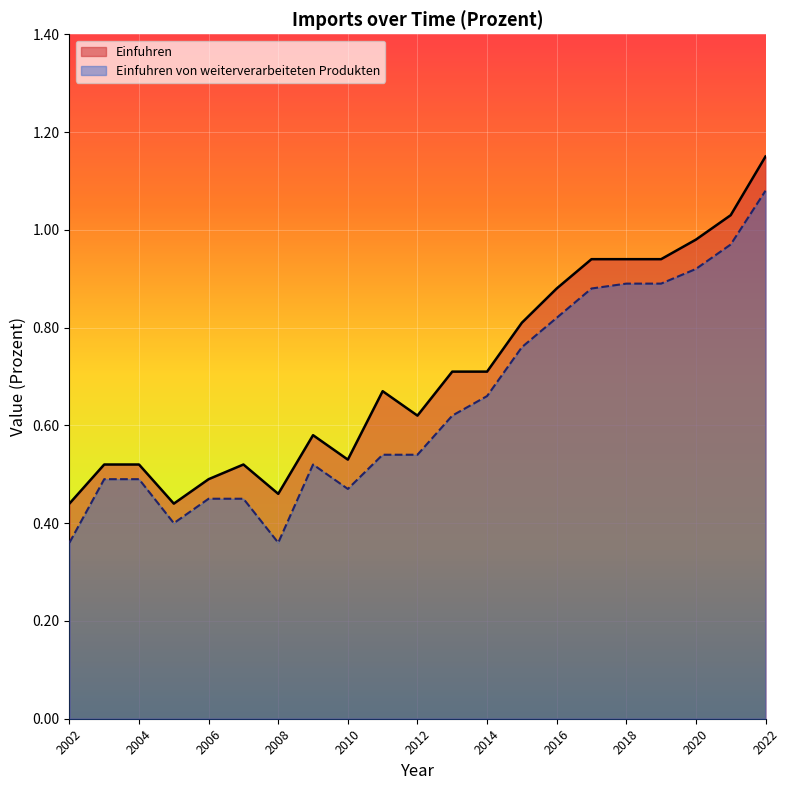

Does the chart display data point markers on the line(s)?

No